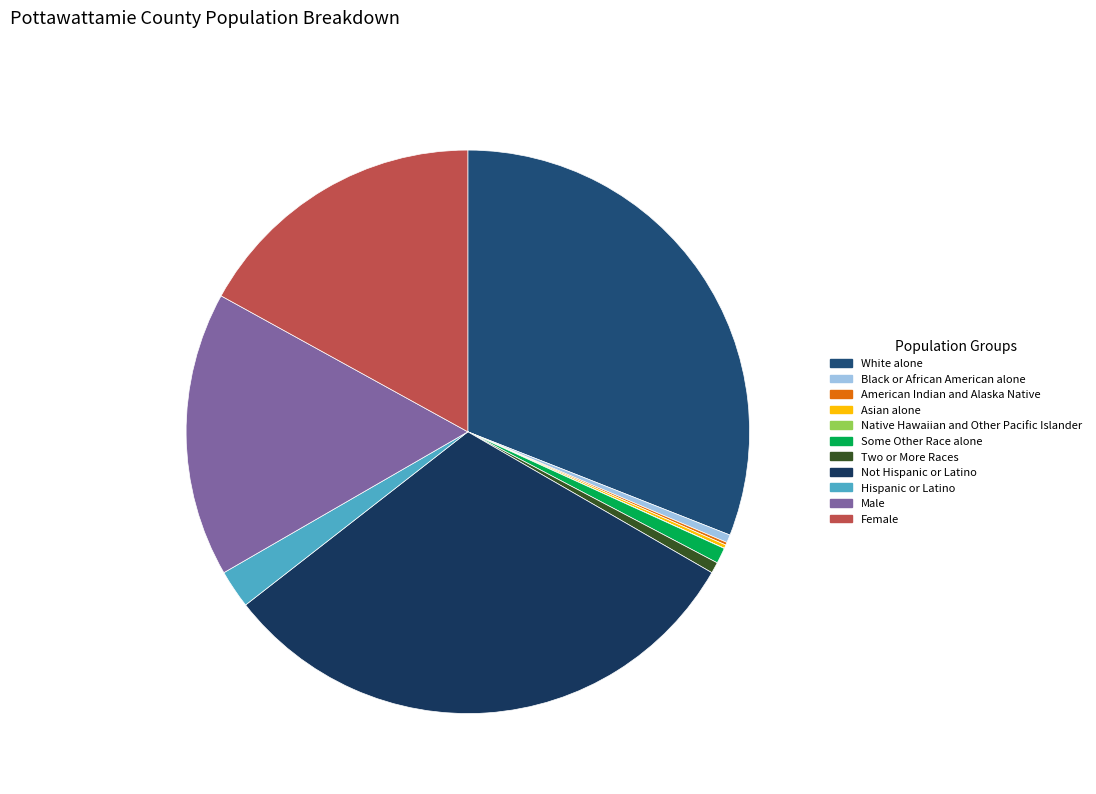

Count the number of slices in the pie.

11